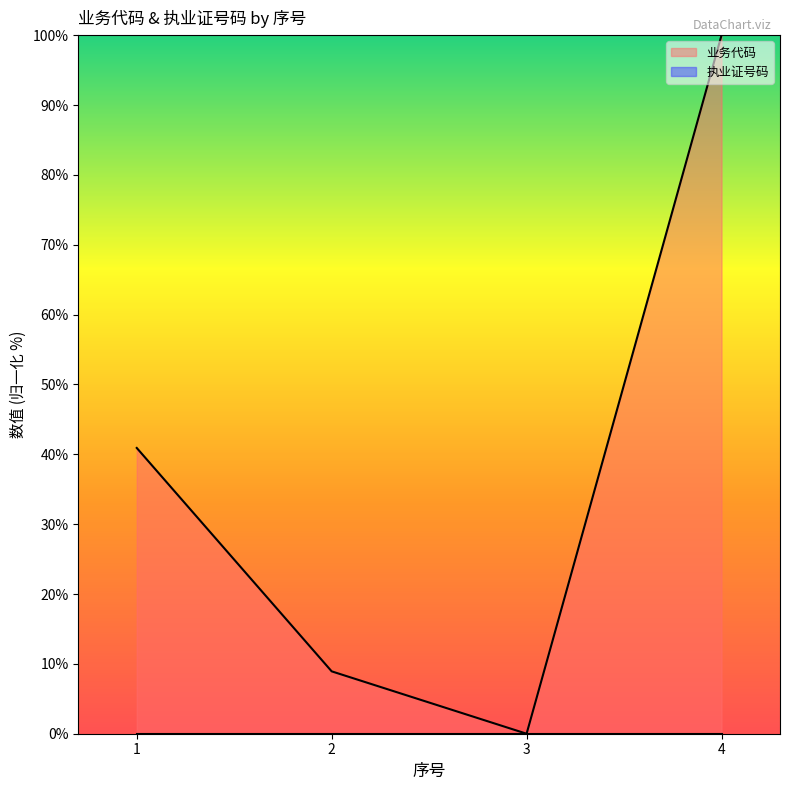

Reading left to right, transcribe all the data shown in this chart.

40.9	8.9	0.0	100.0